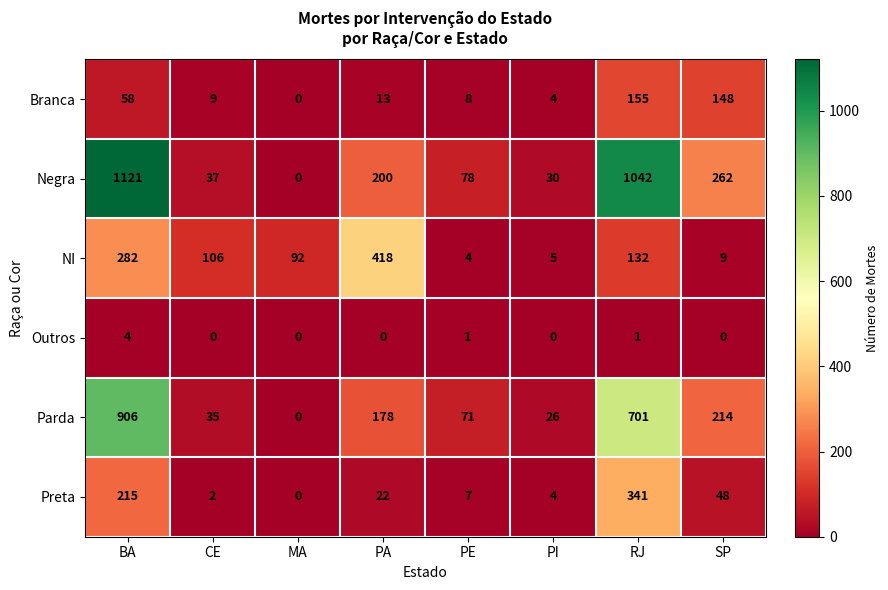

What is the spread (max minus min) of values at MA?

92